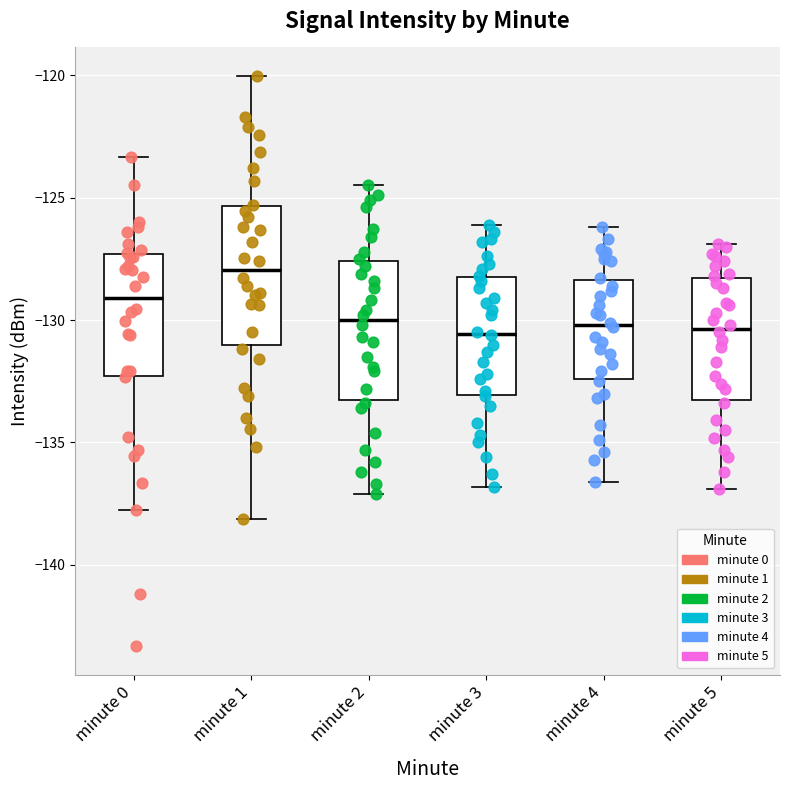

Where is the upper edge of the box for minute 3 on the y-axis? The values are not printed on the chart, so give them approximately, as read against the axis.

-128.0